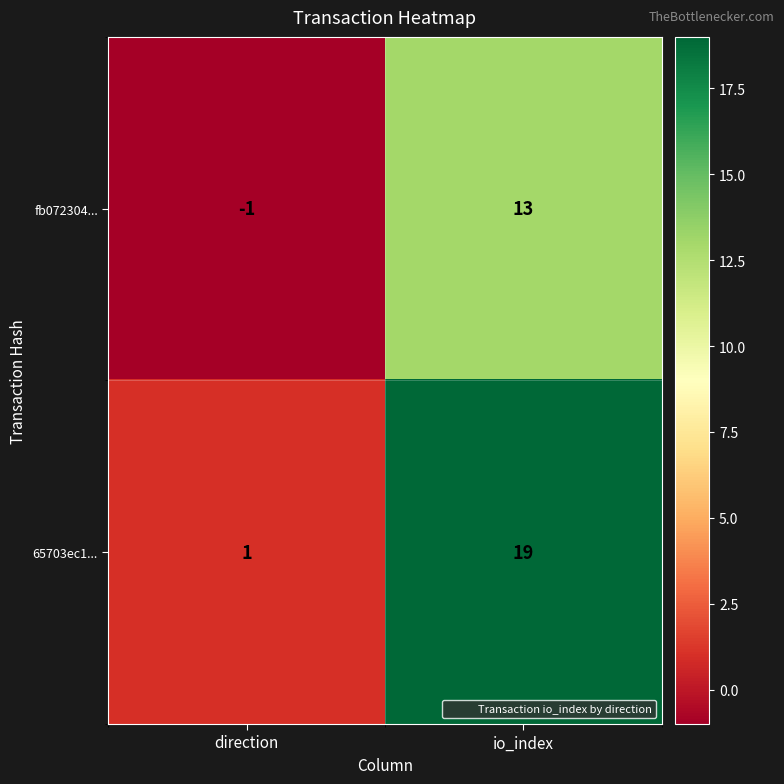

What is the difference between the 65703ec1... values at direction and io_index?

18